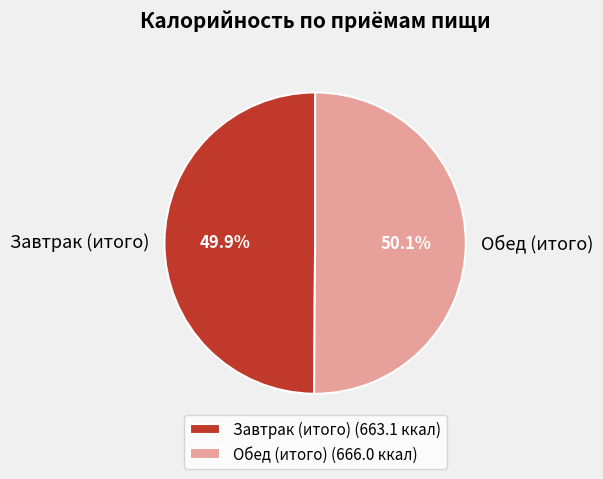

Do Завтрак (итого) (663.1 ккал) and Обед (итого) (666.0 ккал) together represent more than half of the pie?

Yes